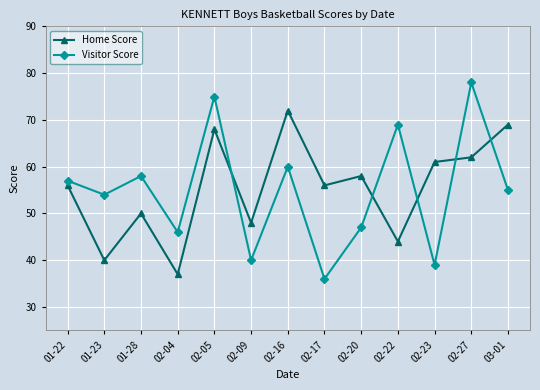

How many categories are shown in the chart?

13